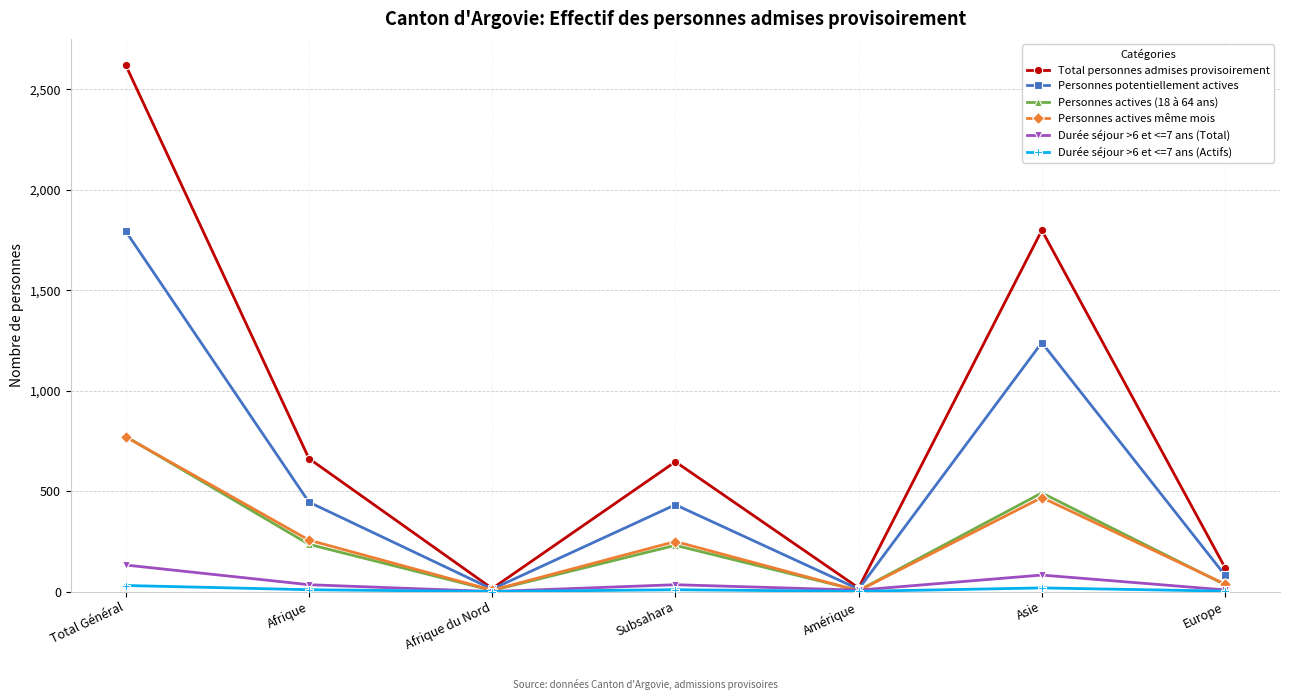

At how many categories does at least one series exceed 2407?

1